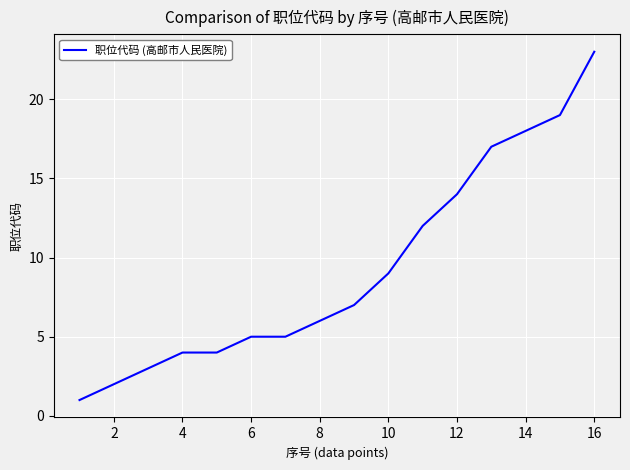

What is the greatest value displayed?

23